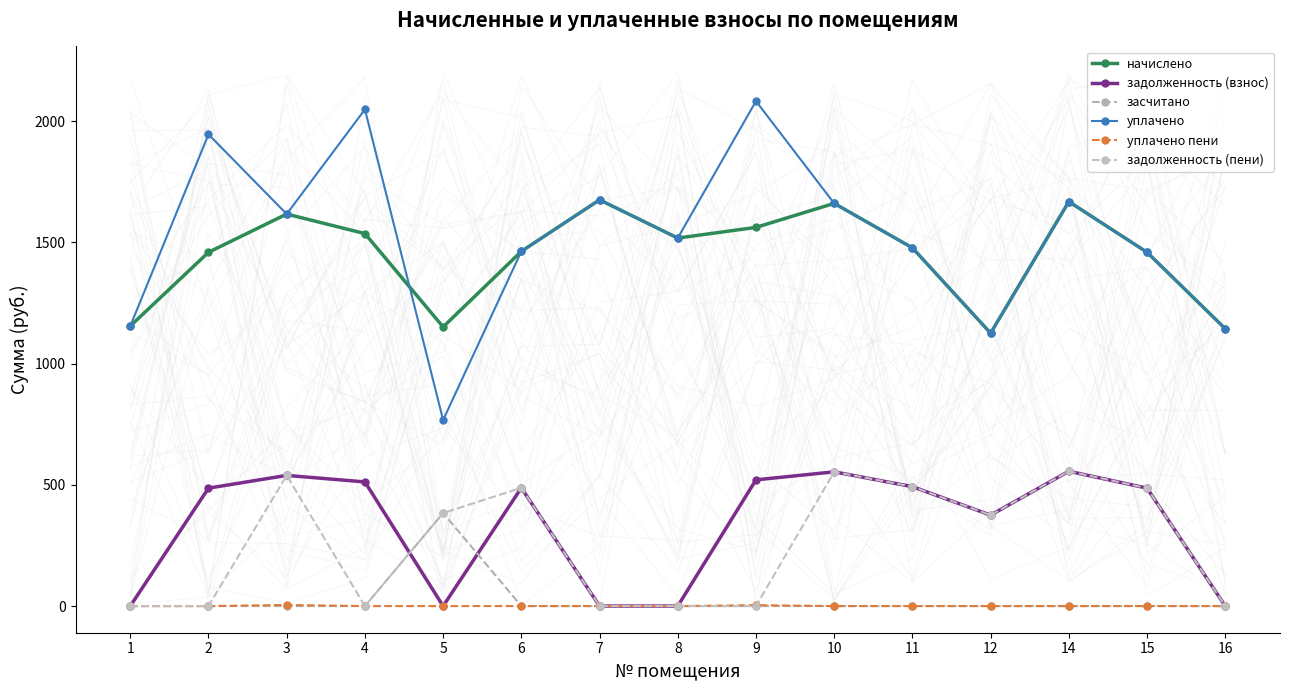

True or false: засчитано has a value of 128.3 at 7.

False